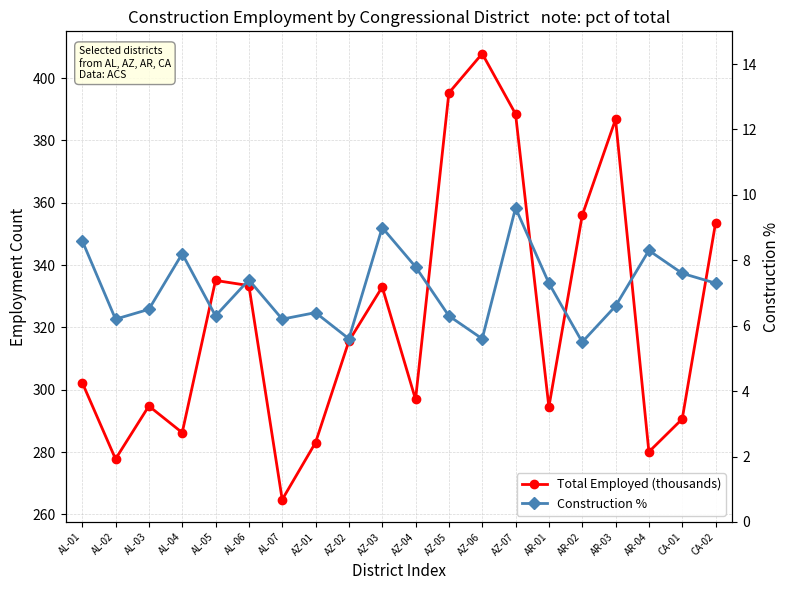

How many data points in Total Employed (thousands) are above 315?

10